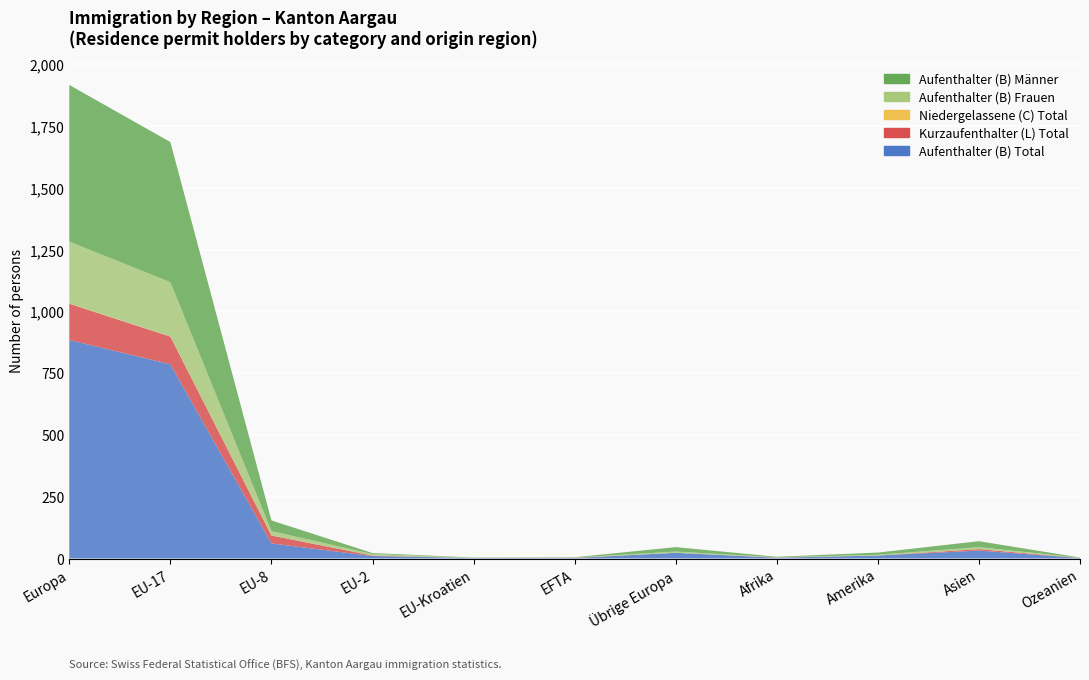

Reading left to right, extract all data points from this chart.

Aufenthalter (B) Total: Europa=884	EU-17=786	EU-8=61	EU-2=10	EU-Kroatien=2	EFTA=2	Übrige Europa=23	Afrika=3	Amerika=12	Asien=32	Ozeanien=2
Kurzaufenthalter (L) Total: Europa=147	EU-17=112	EU-8=32	EU-2=2	EU-Kroatien=0	EFTA=1	Übrige Europa=0	Afrika=1	Amerika=0	Asien=6	Ozeanien=0
Niedergelassene (C) Total: Europa=1	EU-17=1	EU-8=0	EU-2=0	EU-Kroatien=0	EFTA=0	Übrige Europa=0	Afrika=0	Amerika=0	Asien=0	Ozeanien=0
Aufenthalter (B) Frauen: Europa=250	EU-17=219	EU-8=18	EU-2=6	EU-Kroatien=1	EFTA=1	Übrige Europa=5	Afrika=1	Amerika=3	Asien=8	Ozeanien=1
Aufenthalter (B) Männer: Europa=634	EU-17=567	EU-8=43	EU-2=4	EU-Kroatien=1	EFTA=1	Übrige Europa=18	Afrika=2	Amerika=9	Asien=24	Ozeanien=1